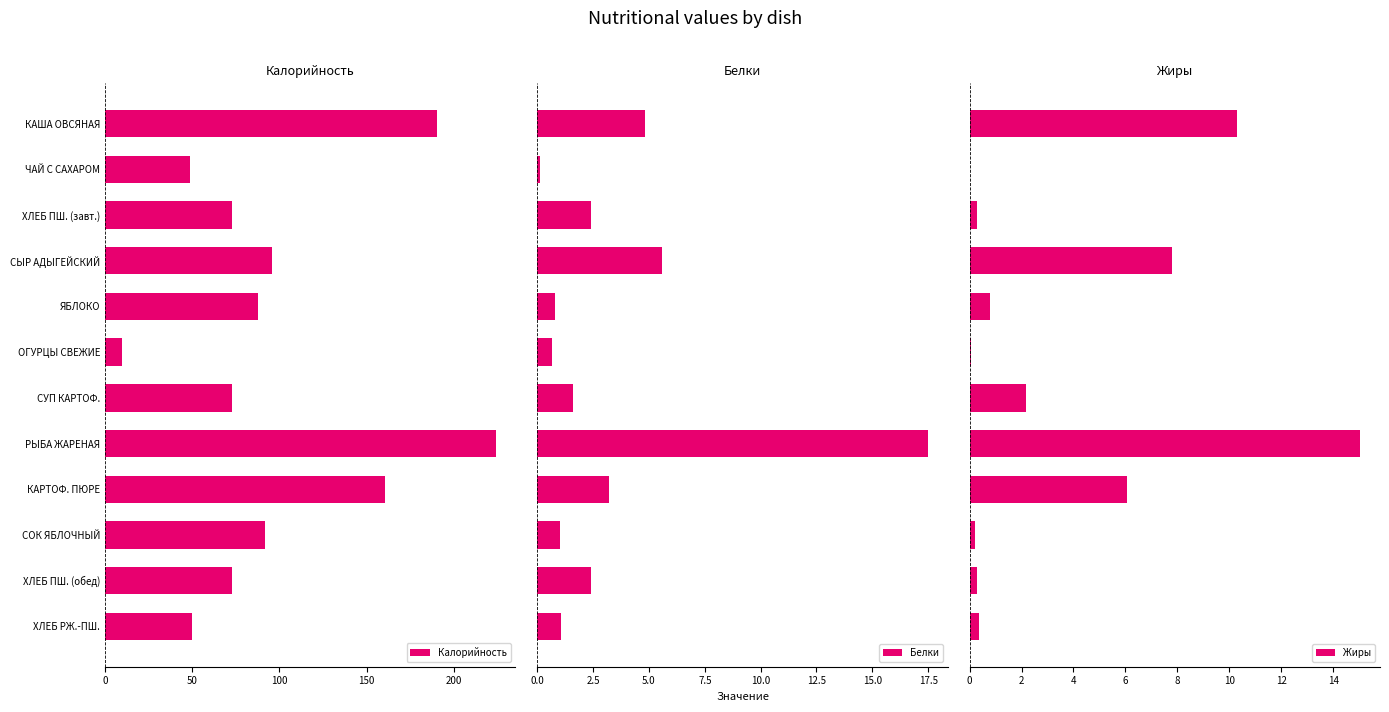

What are all the series names shown in the legend?

Калорийность, Белки, Жиры